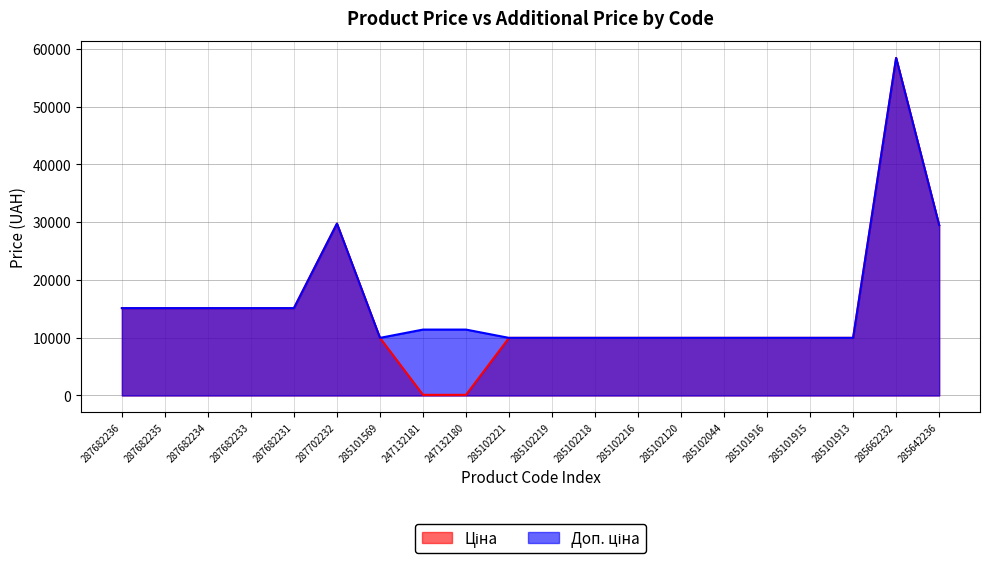

What is the label of the 15th point from the right?

287702232